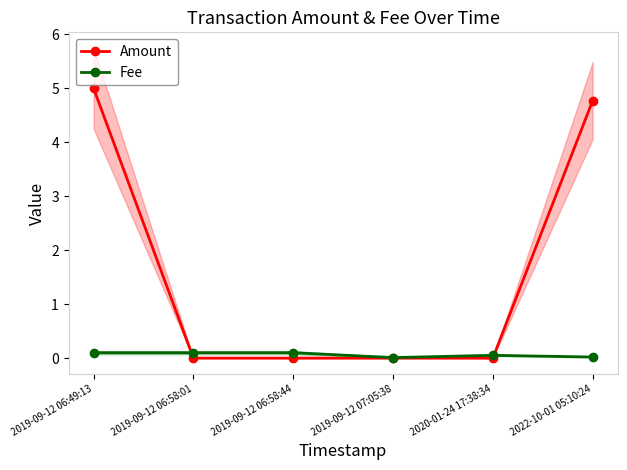

After their last crossing, which series has the higher values: Amount or Fee?

Amount